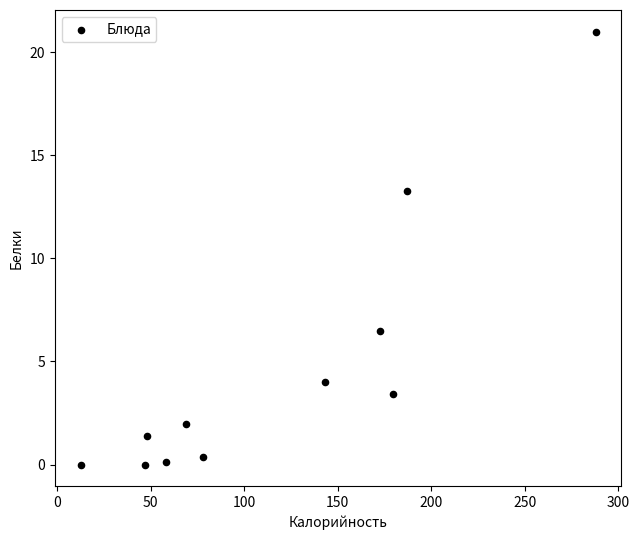

What is the range of X values (max minus min)?

275.6